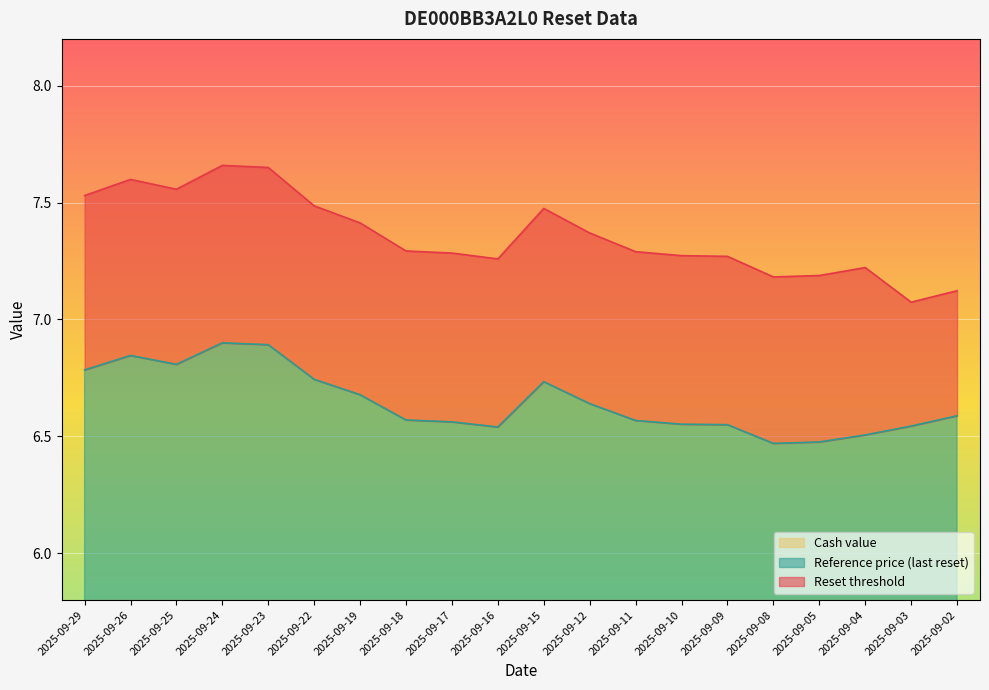

Which series has the largest total across all categories?

Reset threshold